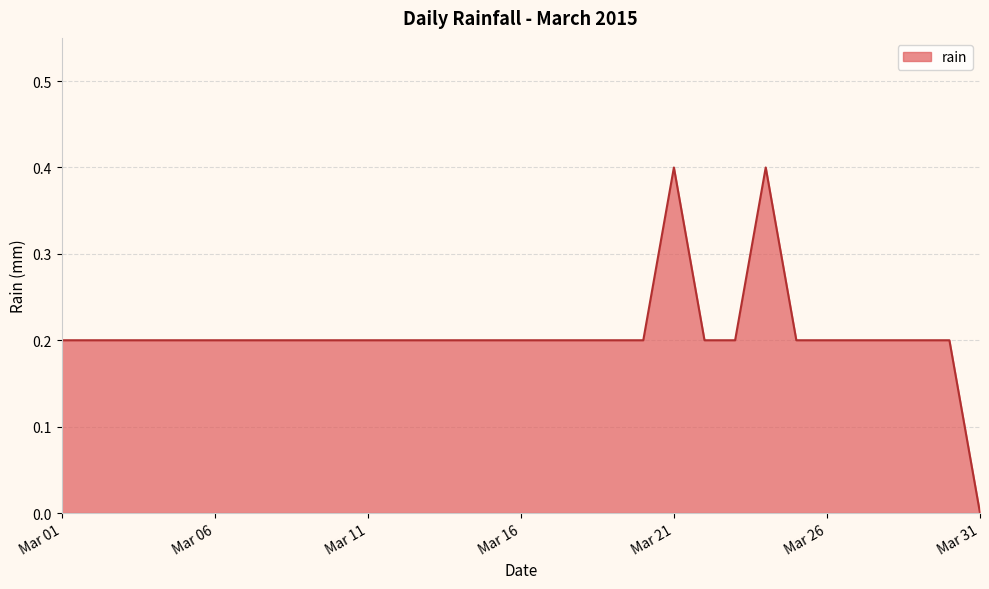

What is the difference between the maximum and minimum values?

0.4